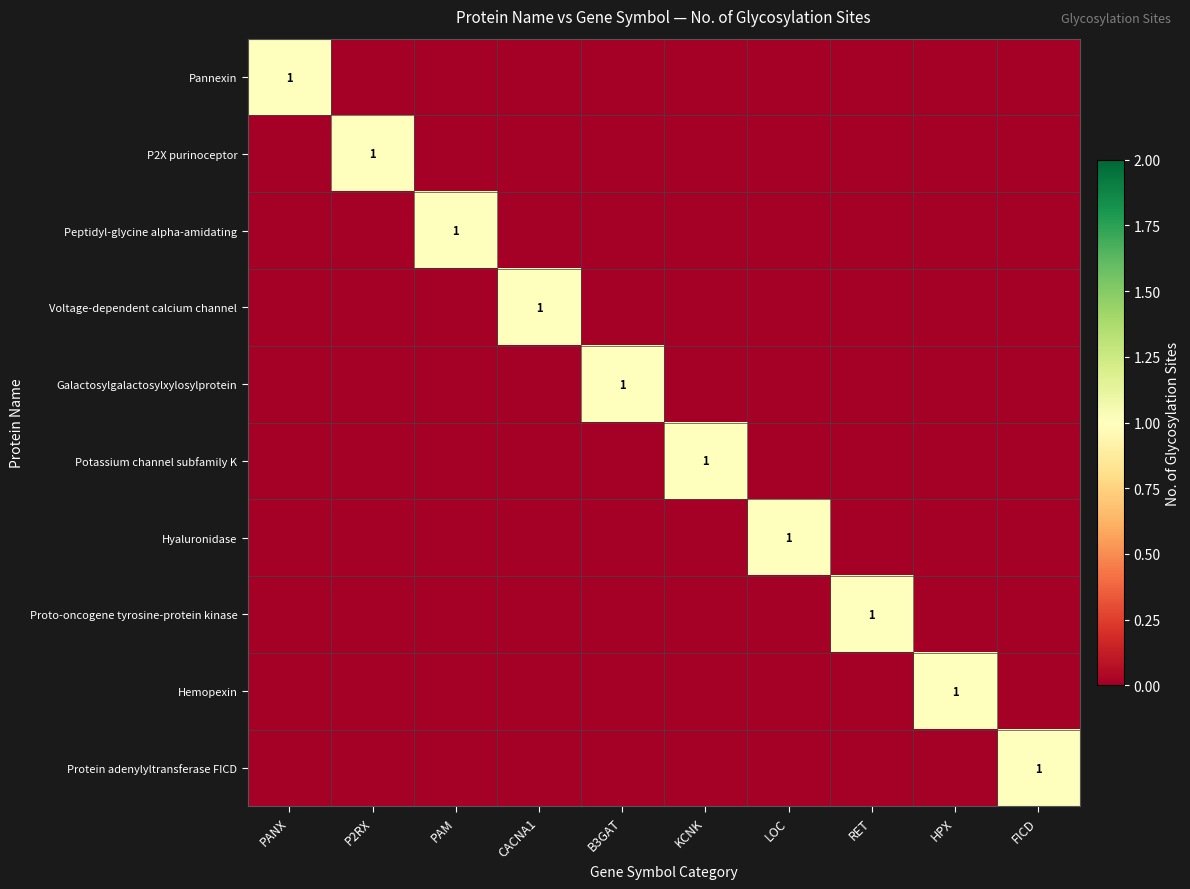

The P2X purinoceptor series shows 1 at P2RX. True or false?

True